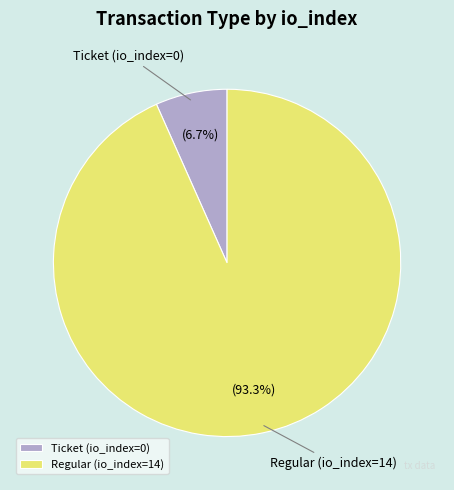

The Ticket (io_index=0) slice represents 1% of the pie. True or false?

False